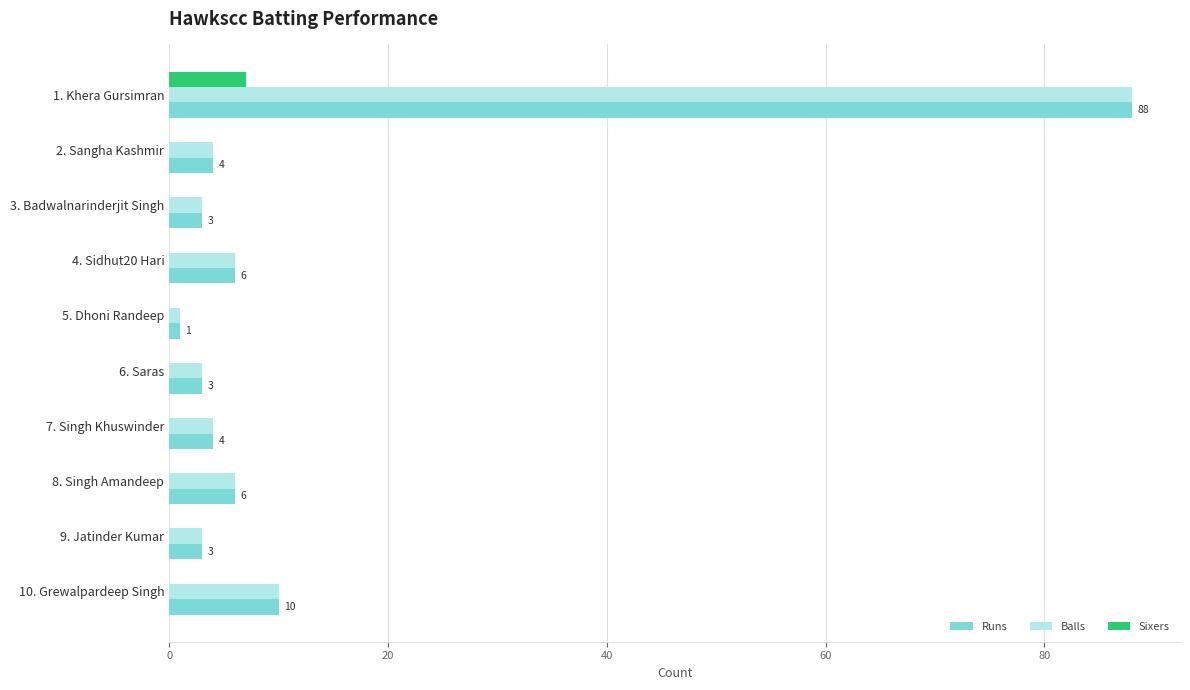

True or false: Sixers has a value of -3 at 5. Dhoni Randeep.

False